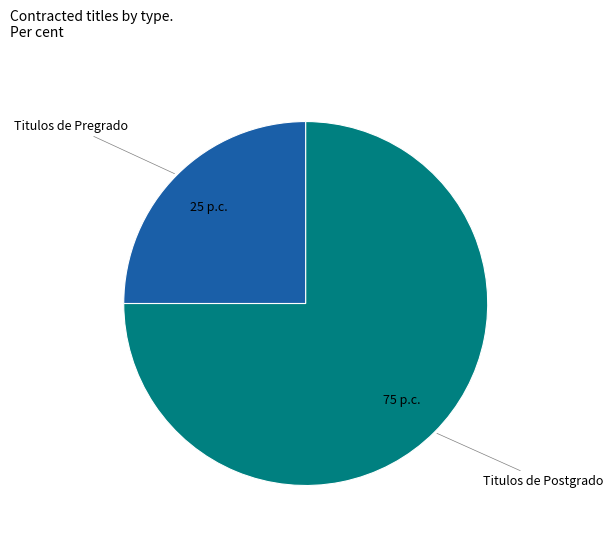

Is there a majority slice in this chart?

Yes